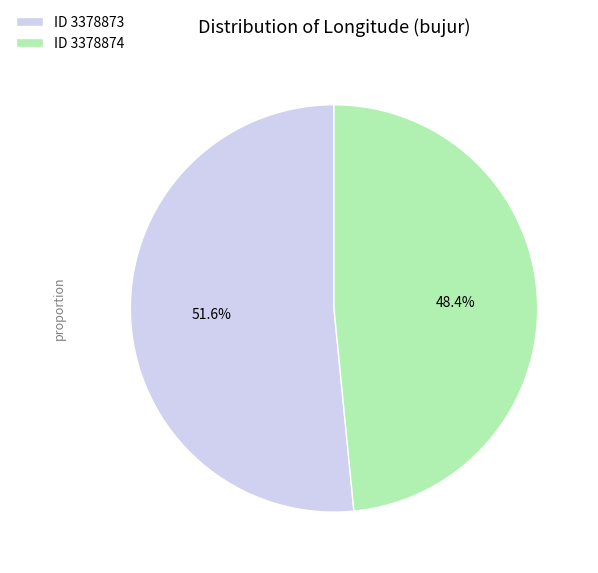

What is the smallest slice in the pie chart?

ID 3378874